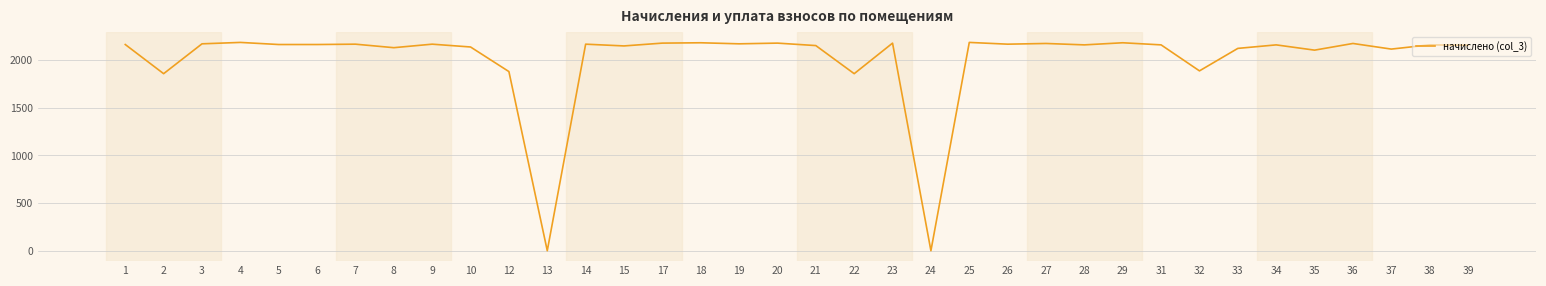

Approximately how many times larger is the value at 4 compared to 39?

1.0